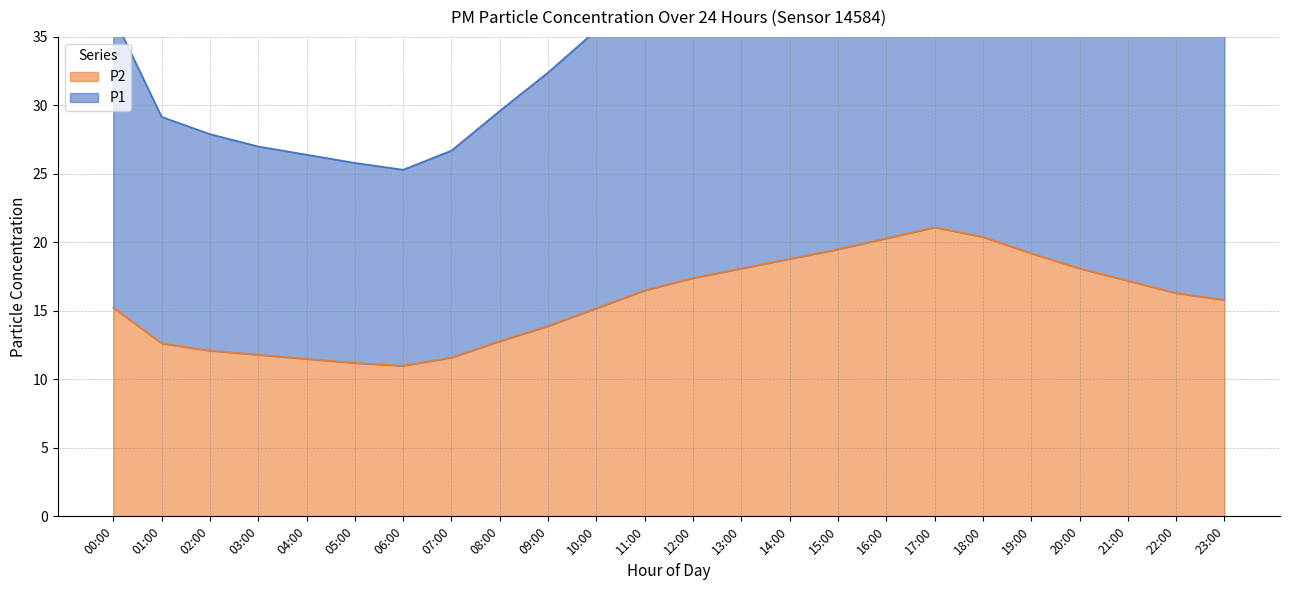

Which has a higher value, 10:00 or 04:00?

10:00